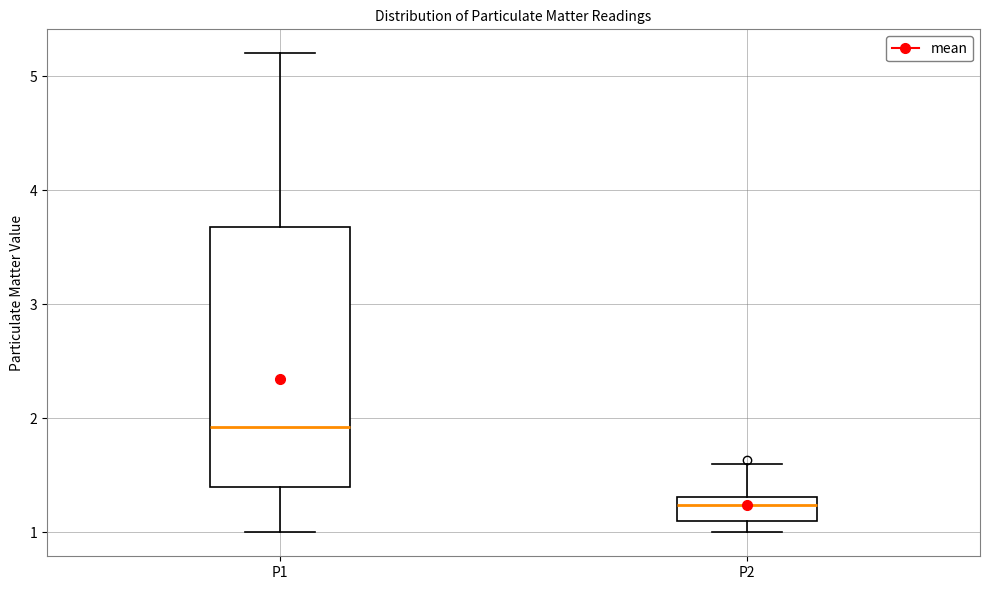

Which box is the tallest, from its lower edge to its upper edge?

P1